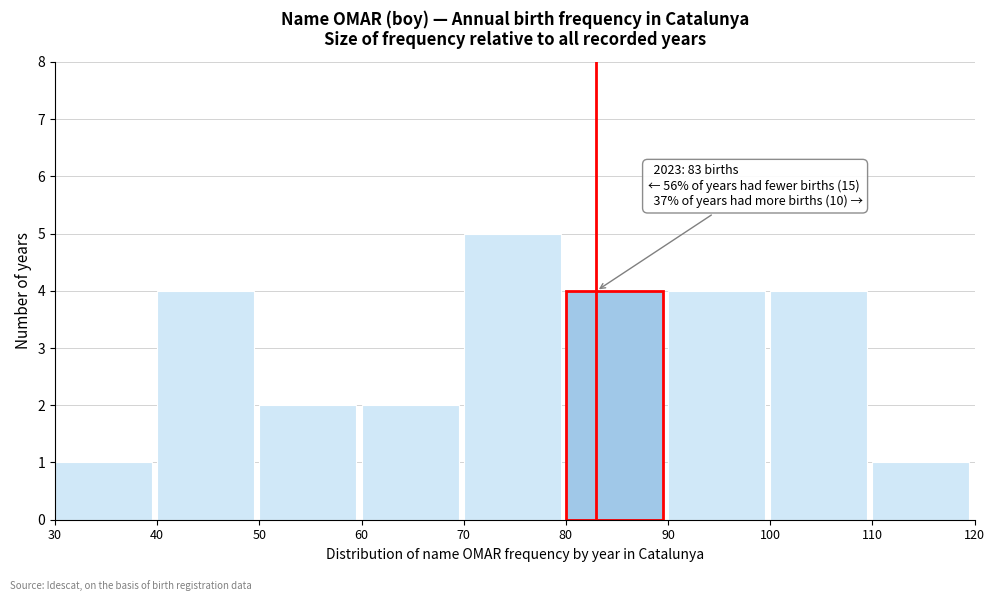

Over which range of the x-axis is the bar tallest?

70 to 80